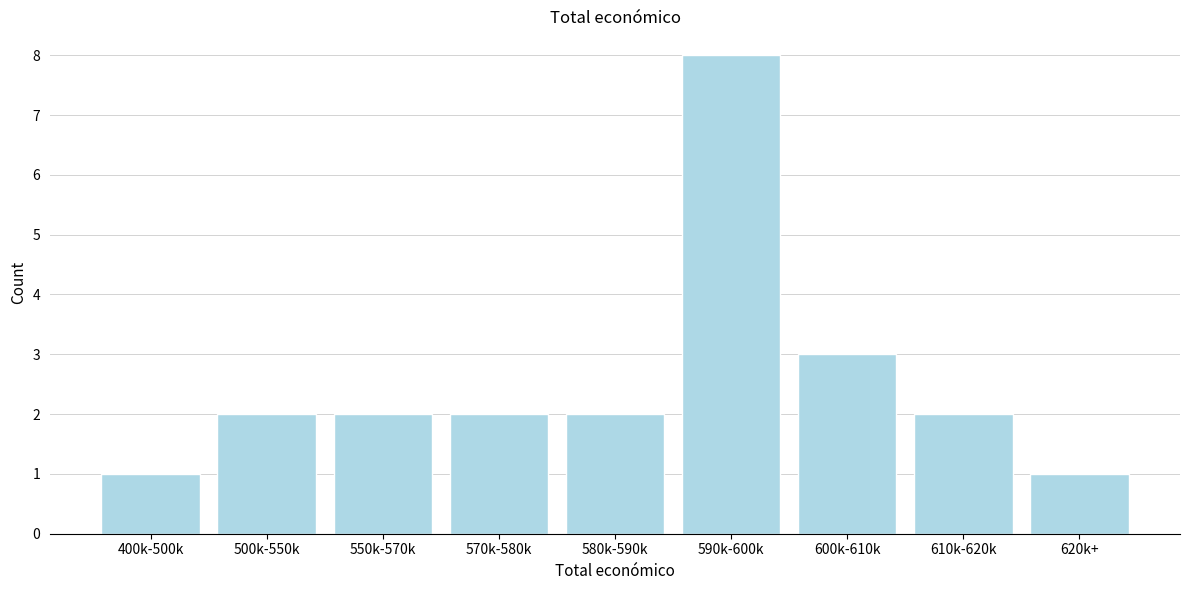

Reading left to right, what are all the values shown in this chart?

1	2	2	2	2	8	3	2	1